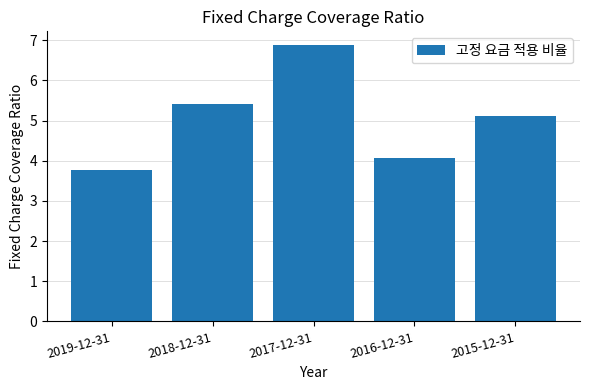

True or false: the data shows 5.4 at 2018-12-31.

True